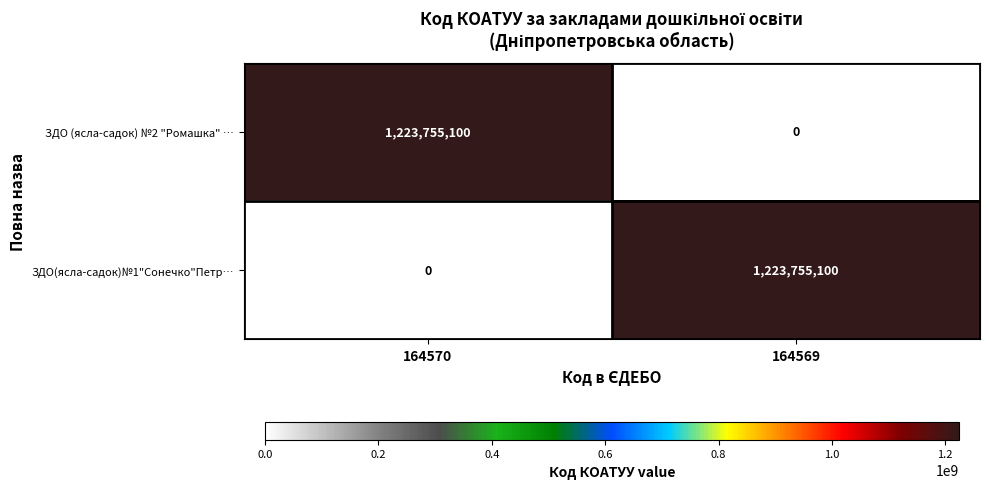

Where is ЗДО(ясла-садок)№1"Сонечко"Петр… nearest to the value 611877550?

164570